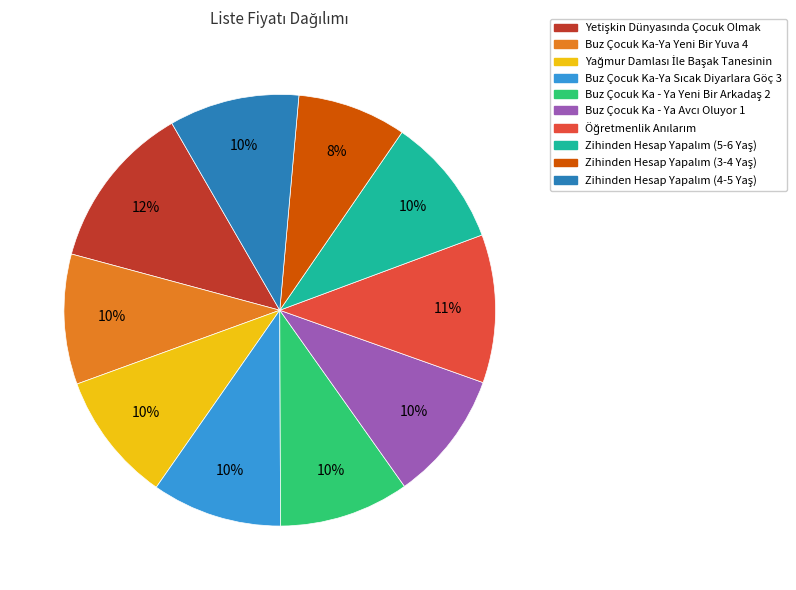

How many segments does this pie chart have?

10